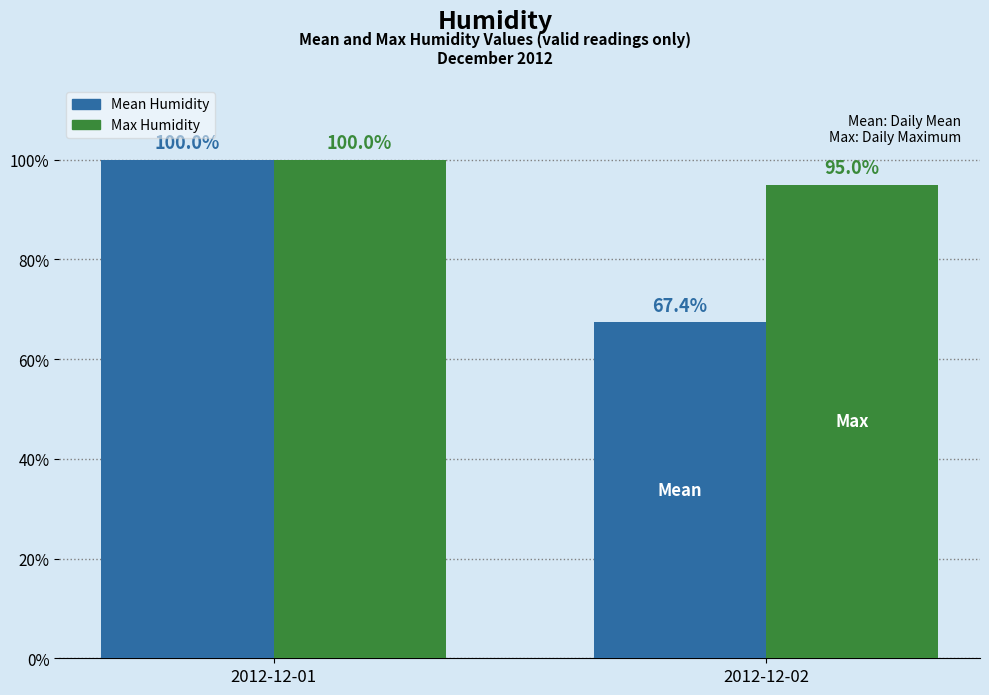

Reading left to right, transcribe all the data shown in this chart.

Mean Humidity: 100.0	67.4
Max Humidity: 100.0	95.0